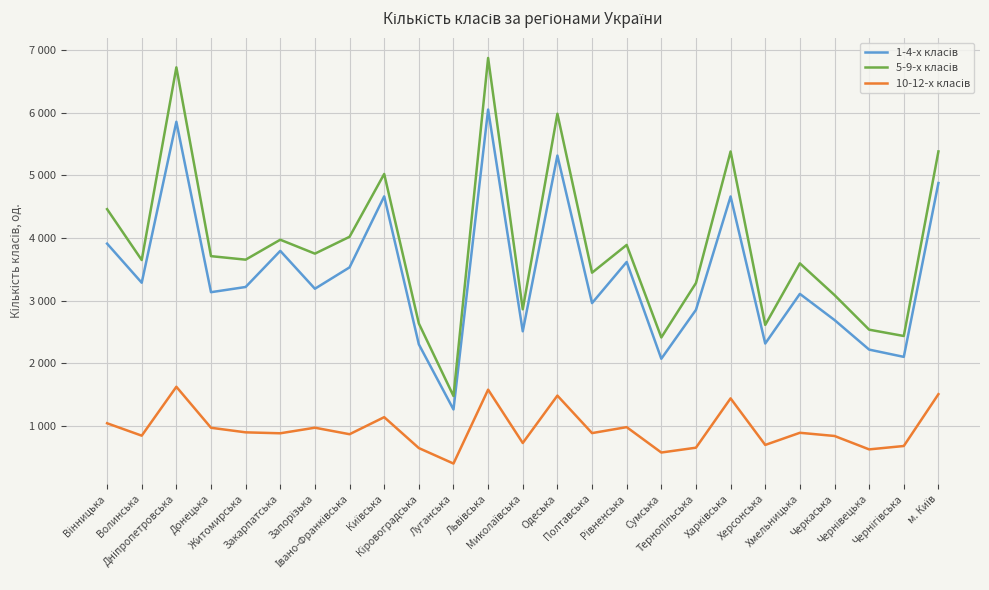

Does the chart have visible grid lines?

Yes